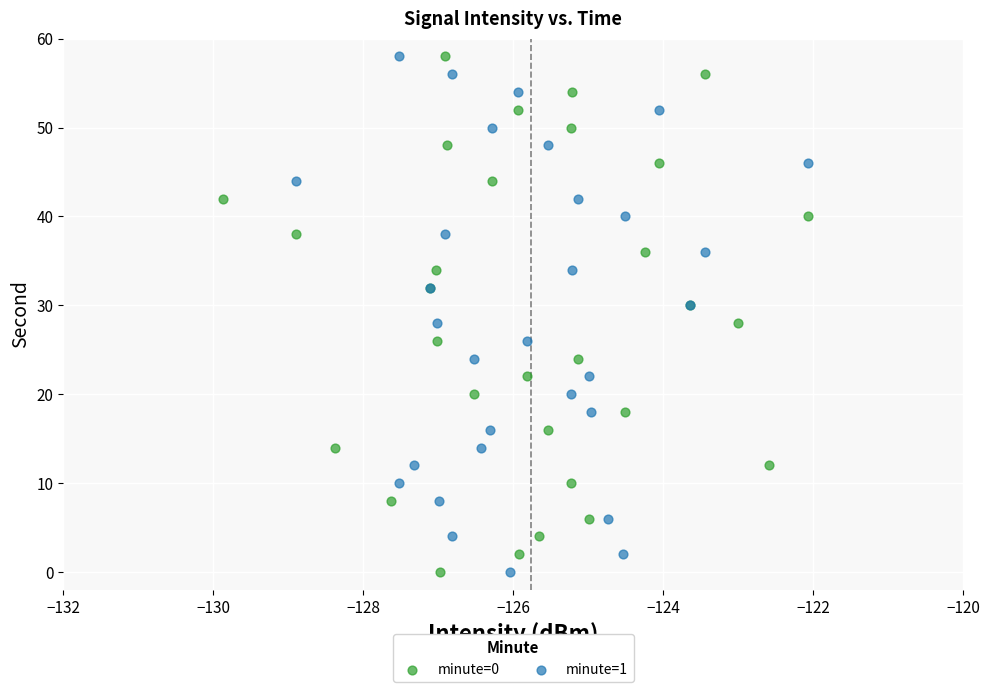

What are all the series names shown in the legend?

minute=0, minute=1